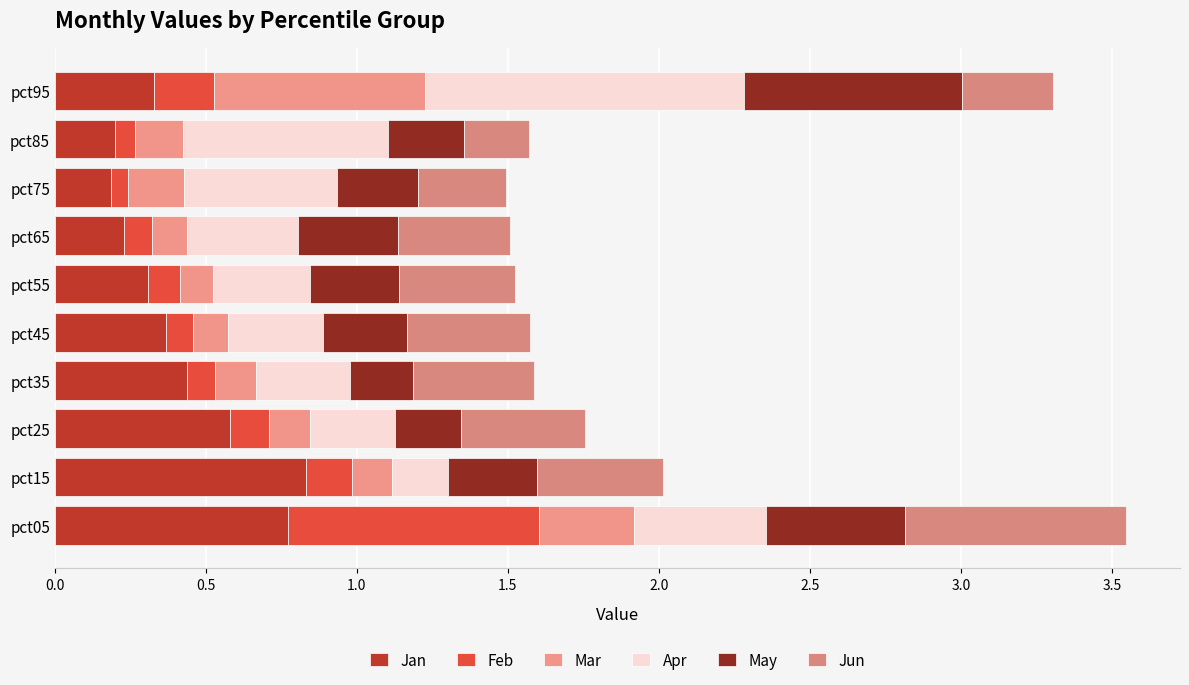

Which series has the largest total across all categories?

Apr